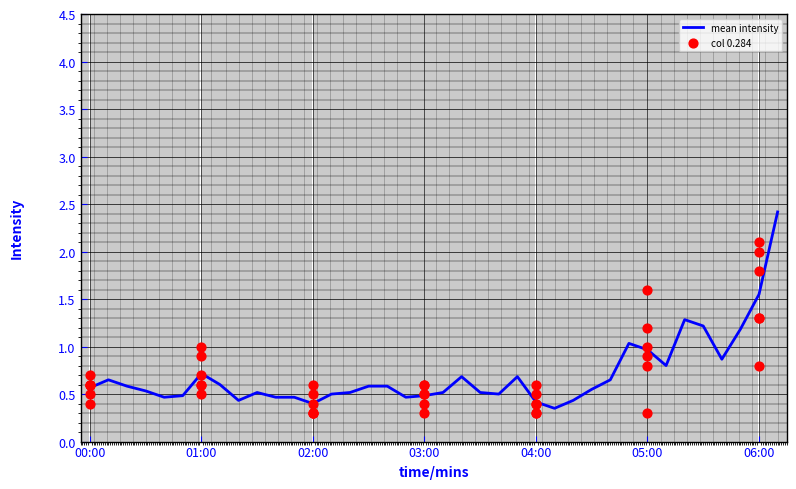

True or false: mean intensity has a value of 0.4 at 02:00.

True